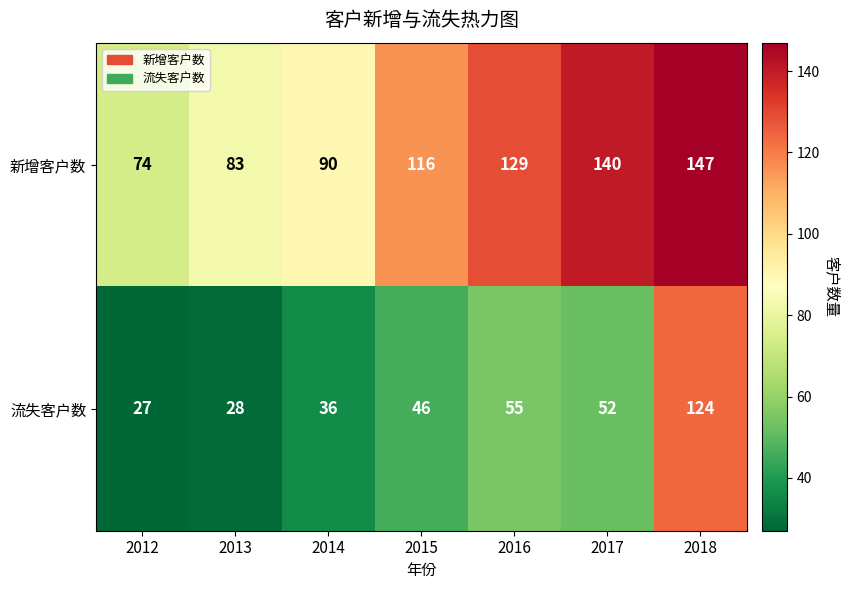

Reading left to right, extract all data points from this chart.

新增客户数: 74	83	90	116	129	140	147
流失客户数: 27	28	36	46	55	52	124